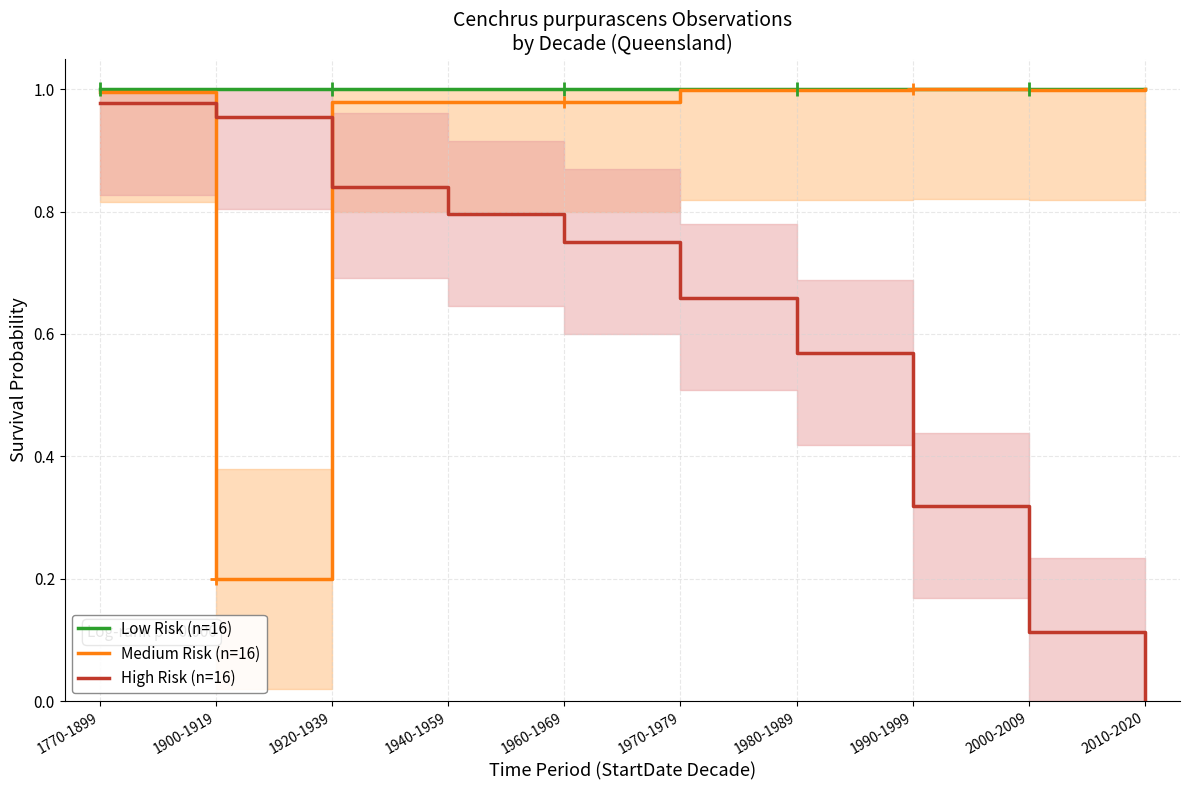

True or false: Medium Risk (n=16) and High Risk (n=16) cross at least once.

True